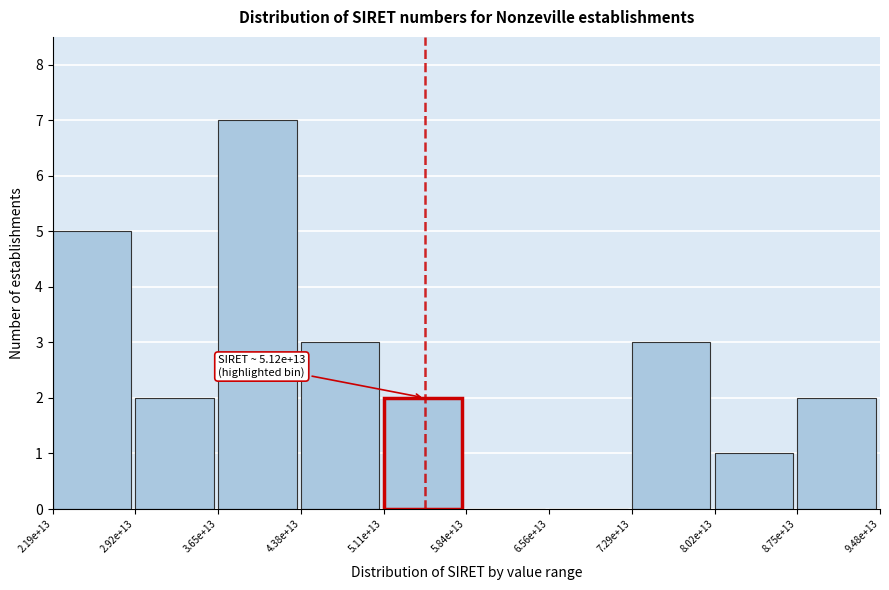

Reading left to right, extract all data points from this chart.

2.19e+13=5	2.92e+13=2	3.65e+13=7	4.38e+13=3	5.11e+13=2	5.84e+13=0	6.56e+13=0	7.29e+13=3	8.02e+13=1	8.75e+13=2